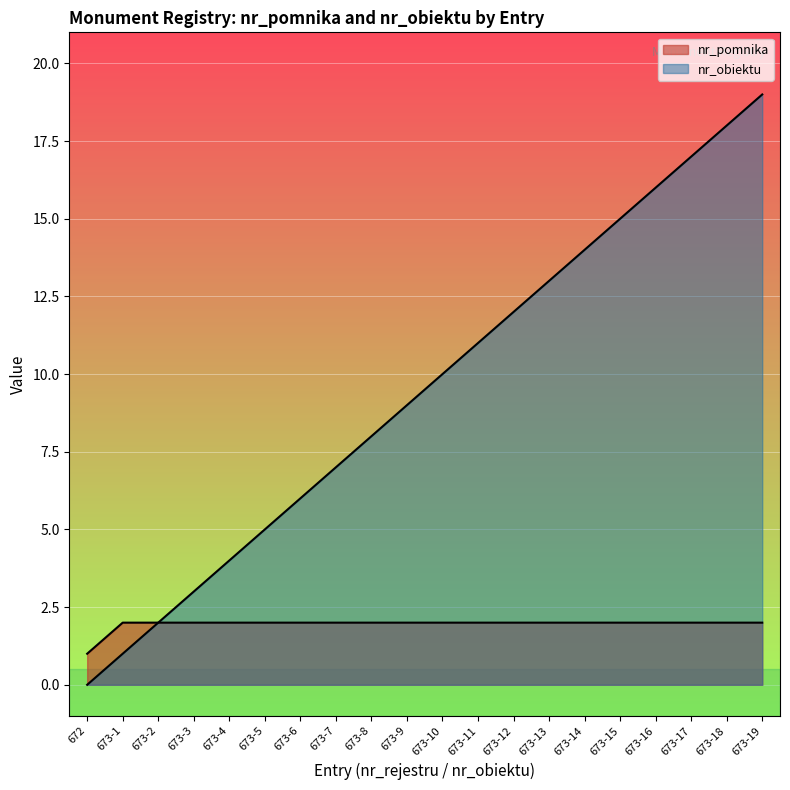

What are all the series names shown in the legend?

nr_pomnika, nr_obiektu